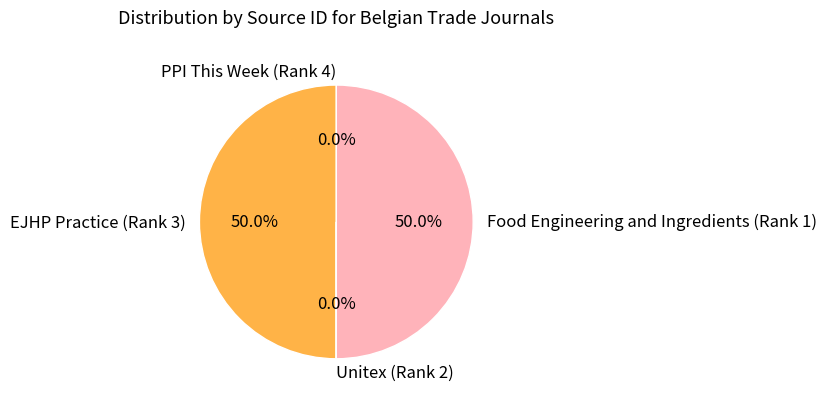

Approximately how many times larger is the value at EJHP Practice (Rank 3) compared to Food Engineering and Ingredients (Rank 1)?

1.0